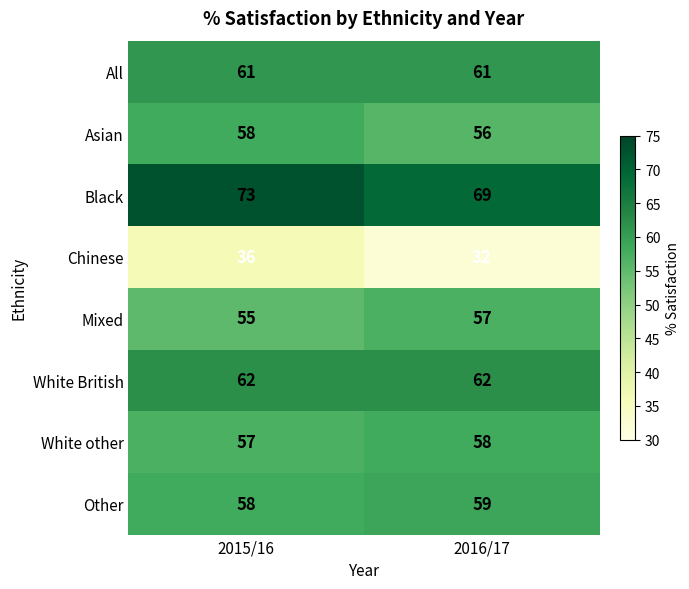

Reading left to right, list all the values displayed in this chart.

All: 2015/16=61	2016/17=61
Asian: 2015/16=58	2016/17=56
Black: 2015/16=73	2016/17=69
Chinese: 2015/16=36	2016/17=32
Mixed: 2015/16=55	2016/17=57
White British: 2015/16=62	2016/17=62
White other: 2015/16=57	2016/17=58
Other: 2015/16=58	2016/17=59